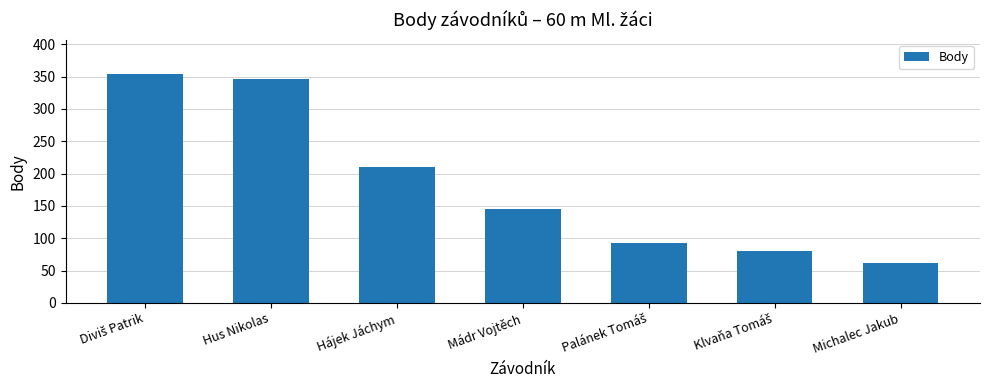

Read the value at Hájek Jáchym, to the nearest 5.

210